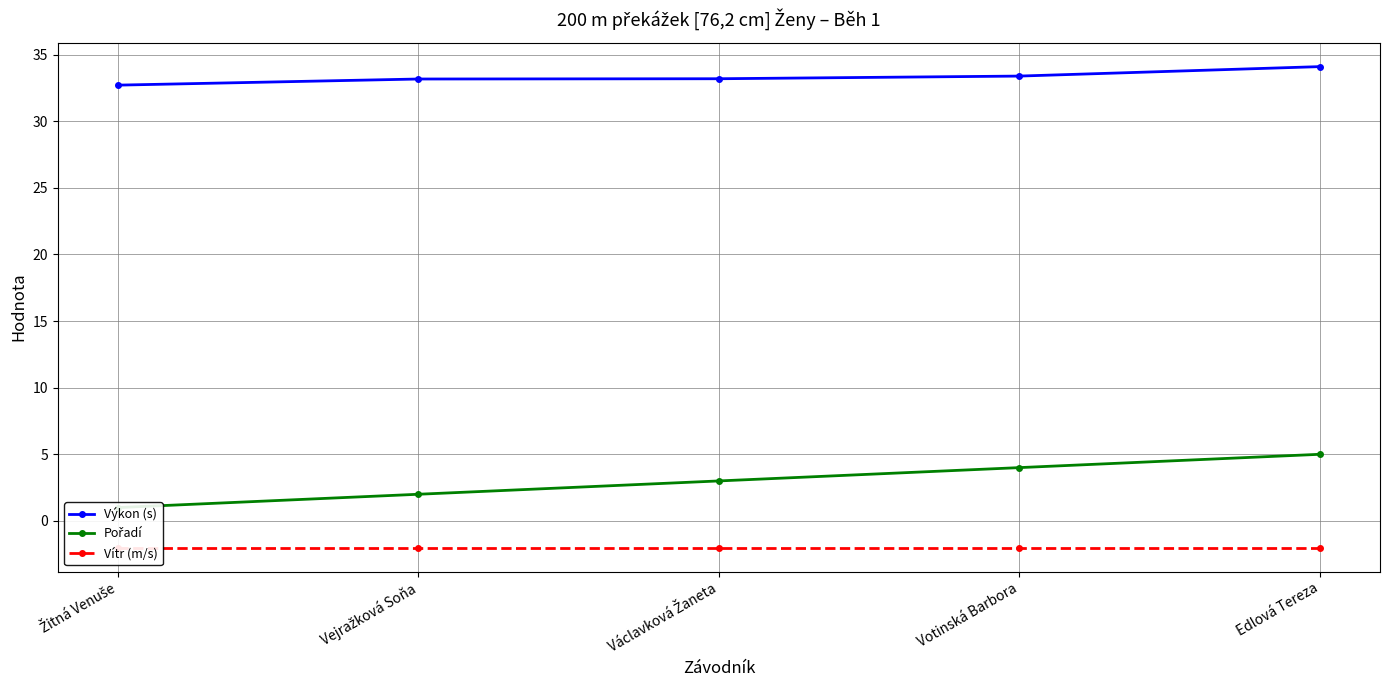

Is the value of Pořadí at Žitná Venuše greater than the value of Vítr (m/s) at Votinská Barbora?

Yes